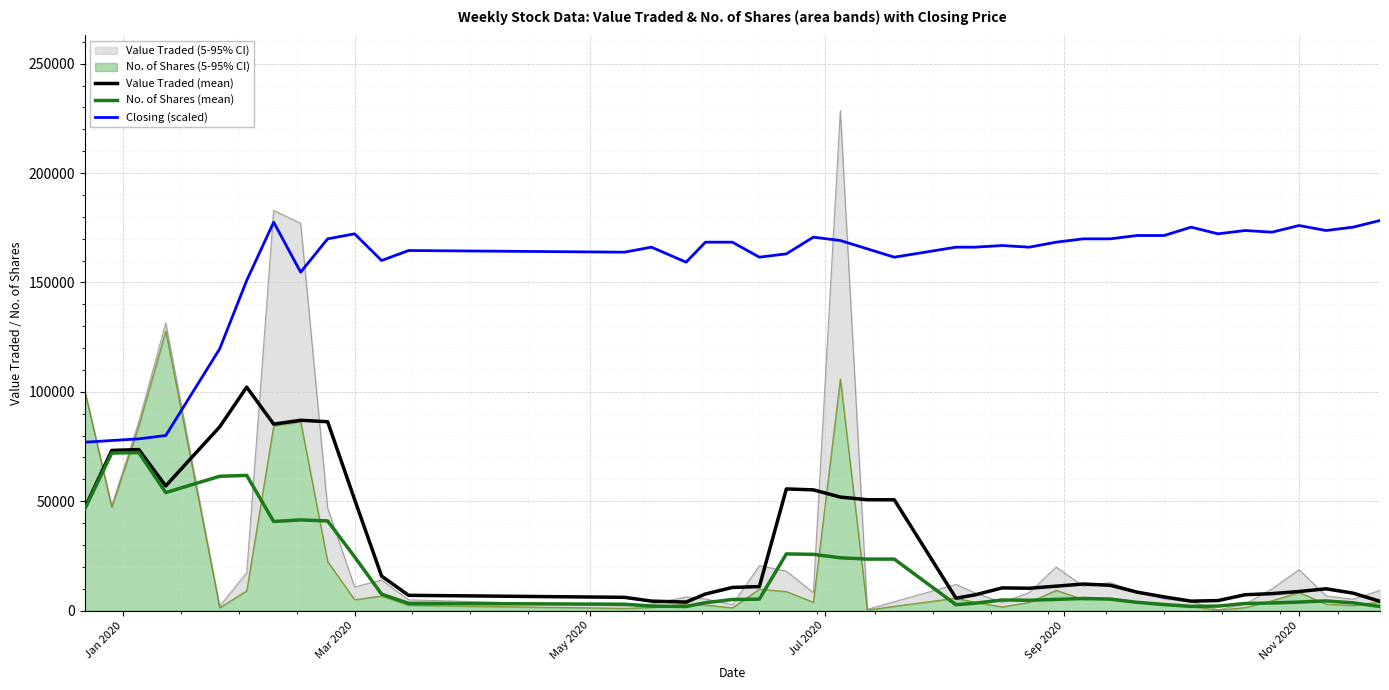

What is the maximum value for No. of Shares (mean)?

72249.8